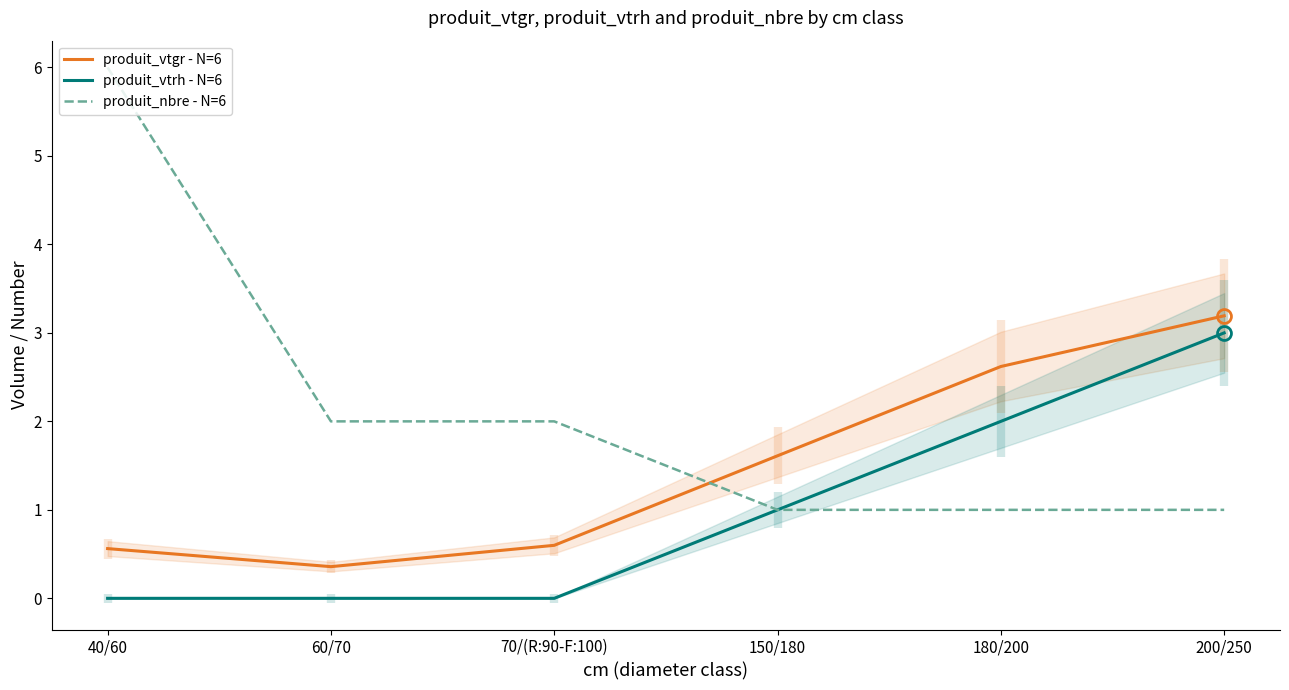

What is the difference between the maximum and second lowest values in the produit_nbre - N=6 series?

5.0